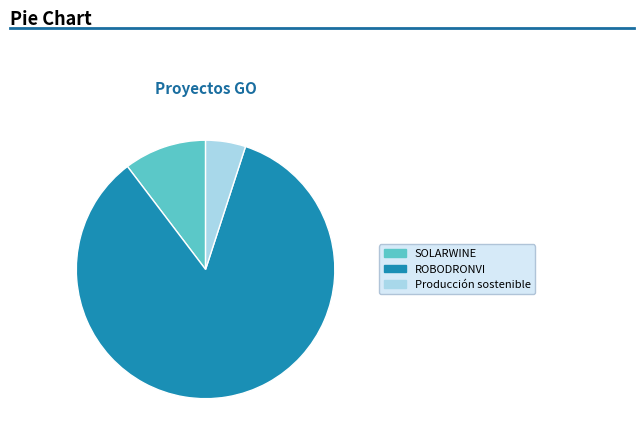

Rank the categories by value from lowest to highest.

Producción sostenible, SOLARWINE, ROBODRONVI